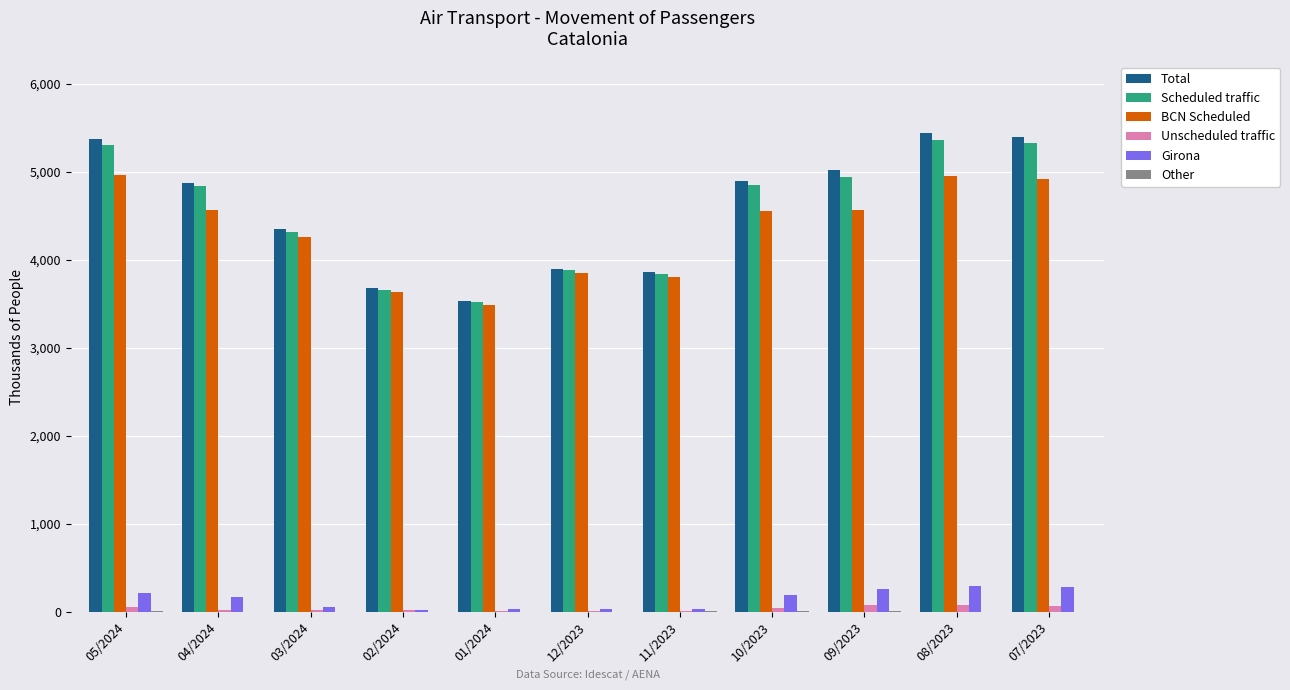

Where is Total nearest to the value 4485?

03/2024